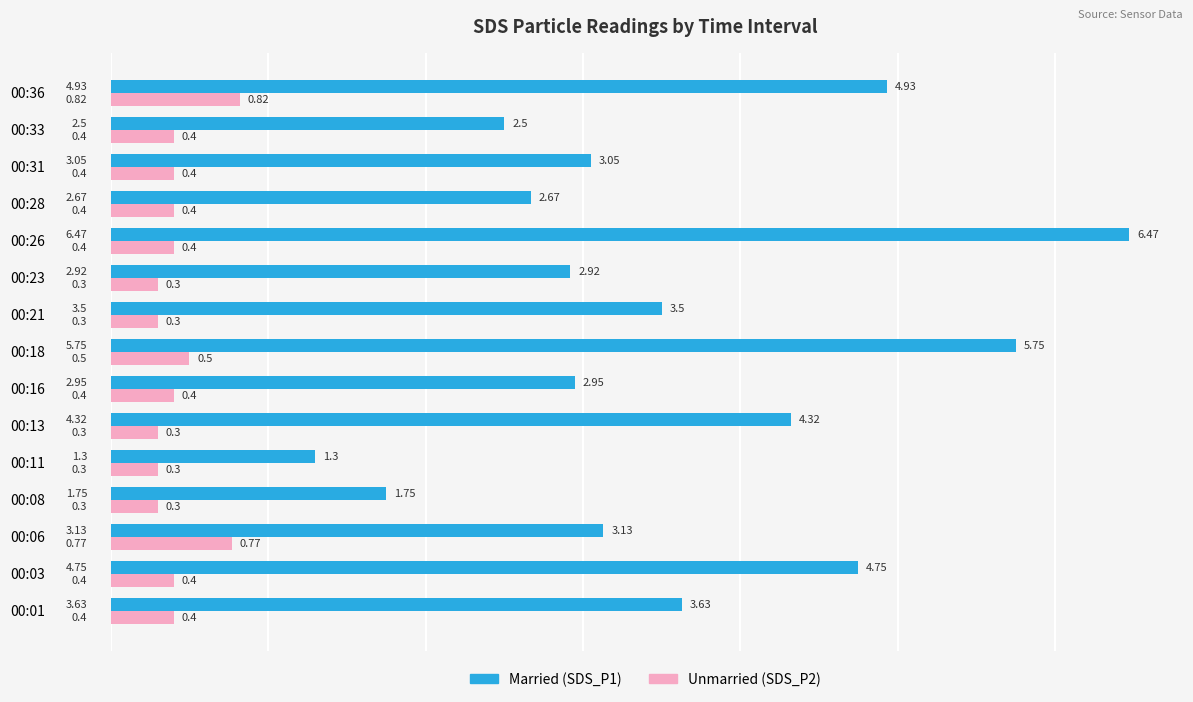

What is the difference between the highest and lowest values at 00:11?

1.0